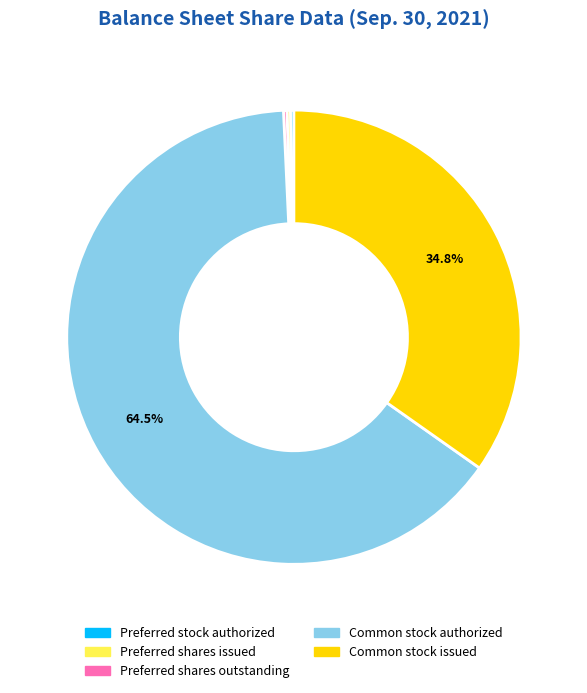

Is there any slice that represents more than half of the pie?

Yes